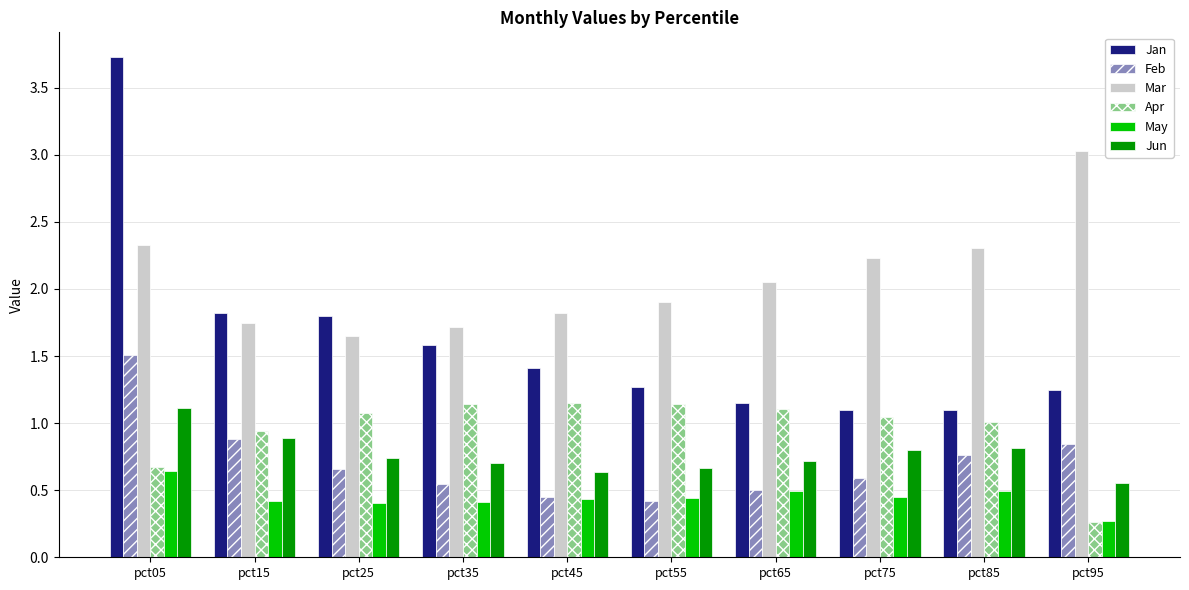

Rank the series by their maximum value, from lowest to highest.

May, Jun, Apr, Feb, Mar, Jan